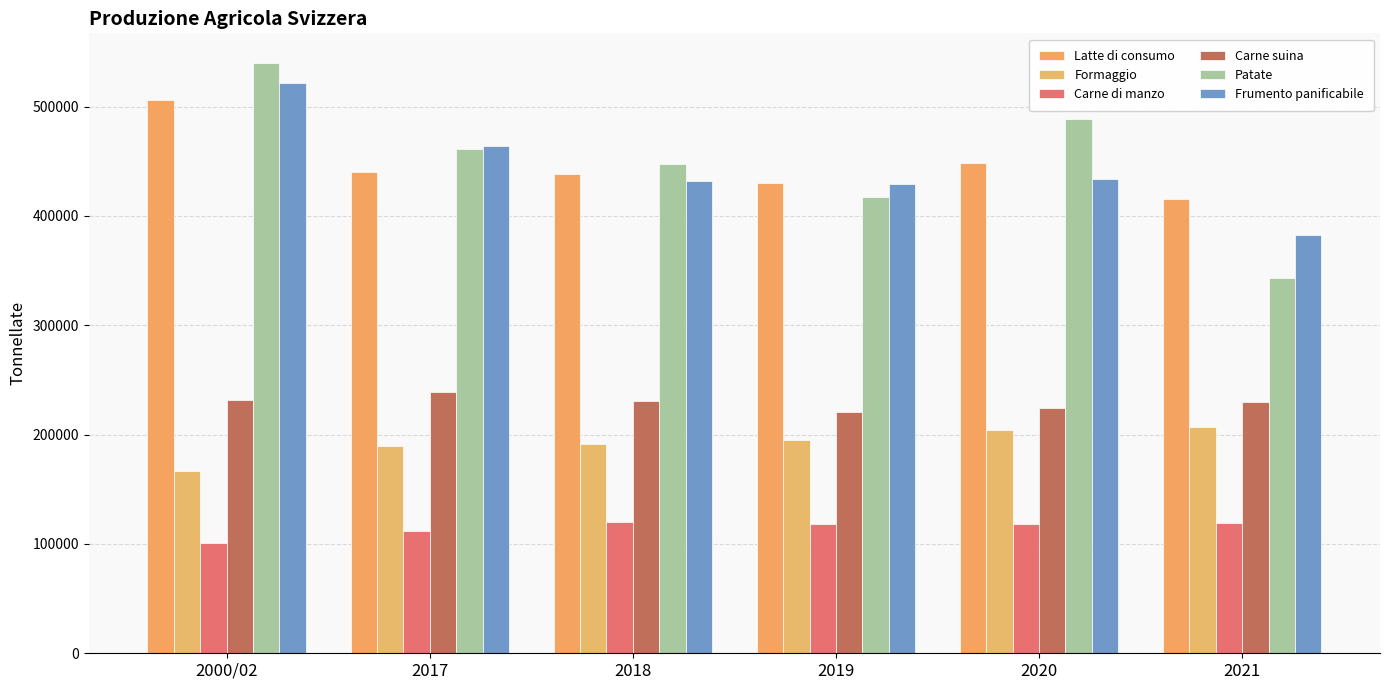

How many data points does each series have?

6